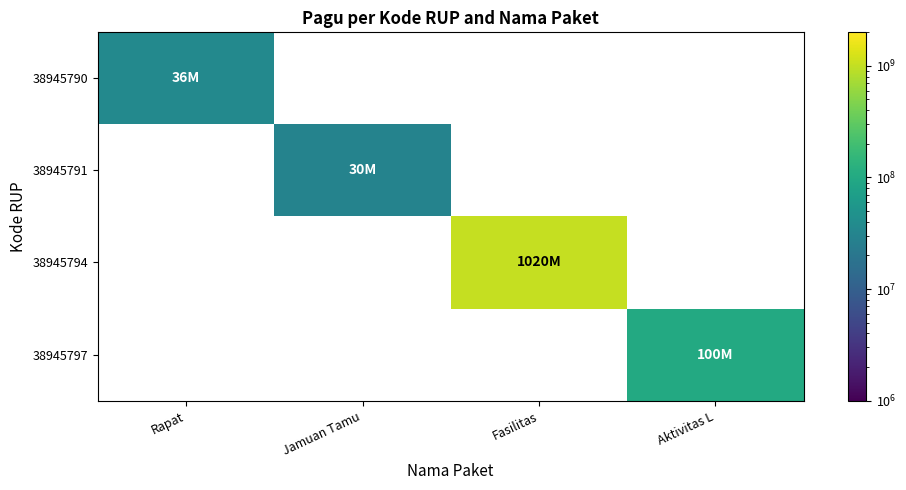

At which category does the chart reach its minimum across all series?

Jamuan Tamu